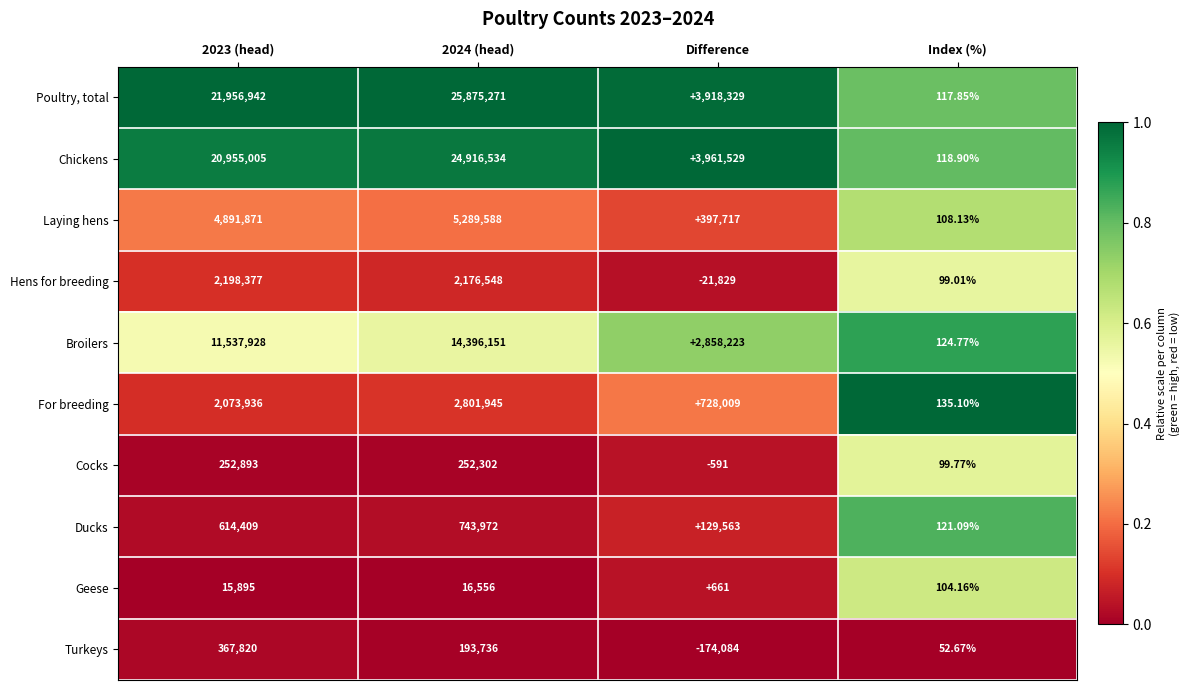

Rank the series at 2023 (head) from lowest to highest value.

Geese, Cocks, Turkeys, Ducks, For breeding, Hens for breeding, Laying hens, Broilers, Chickens, Poultry, total